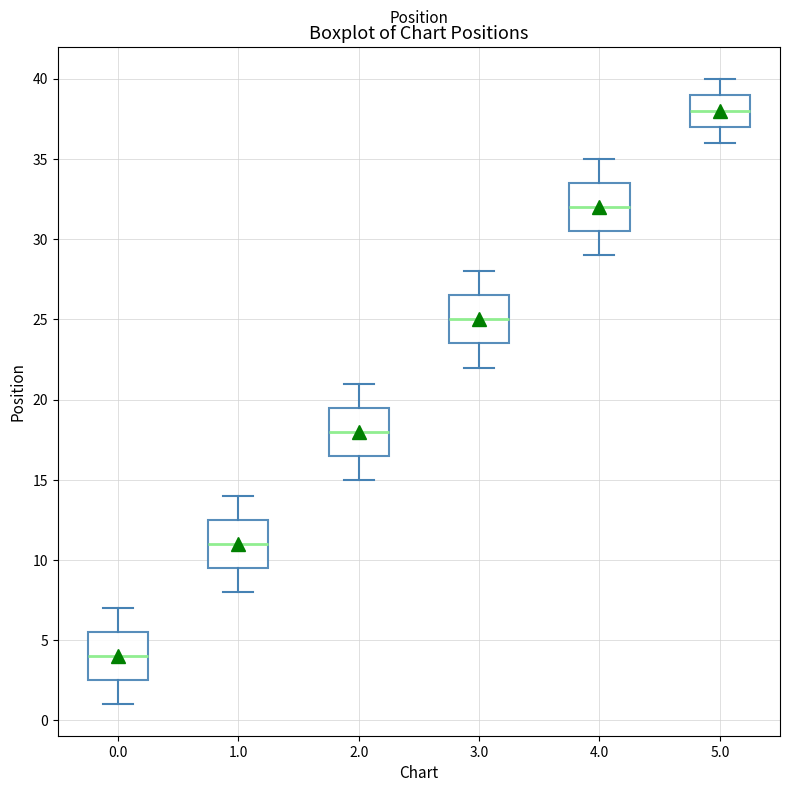

Which box's median line is the lowest?

0.0